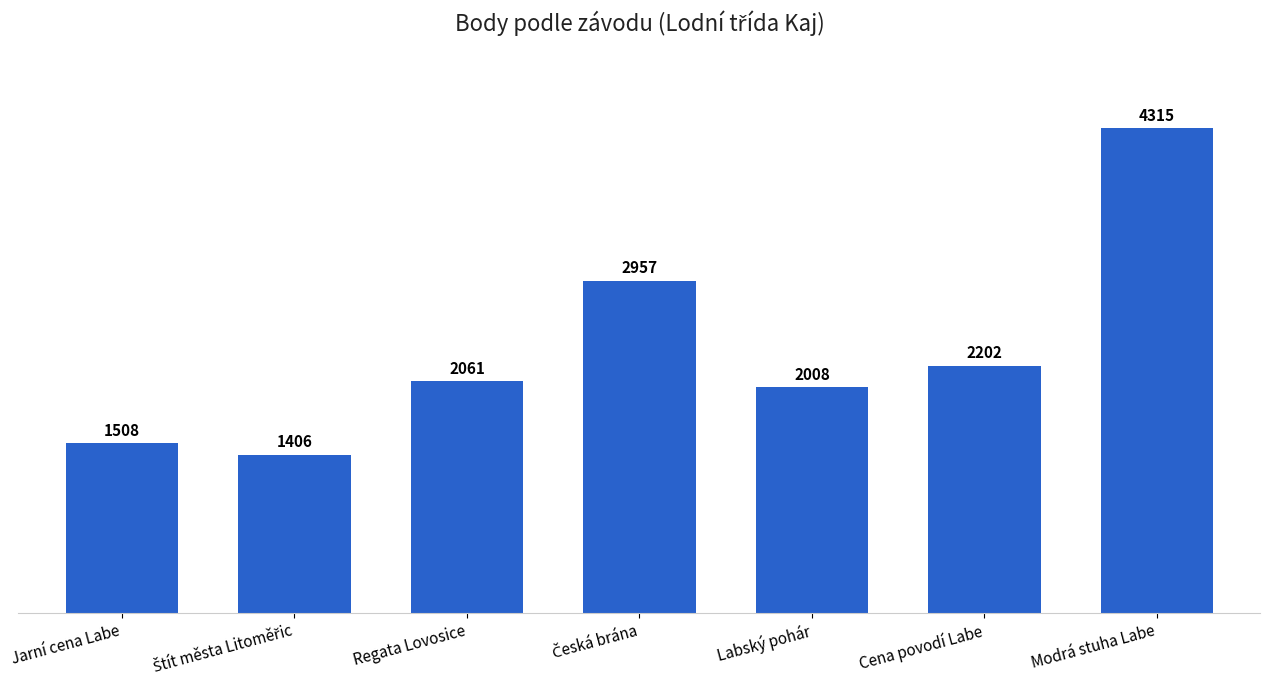

What is the smallest value displayed?

1406